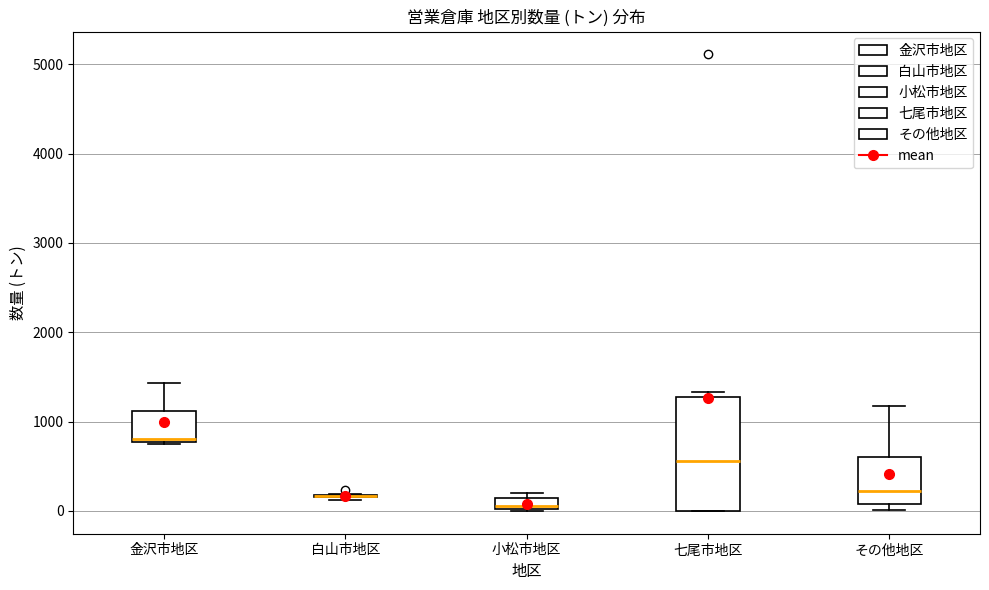

Which box is the tallest, from its lower edge to its upper edge?

七尾市地区